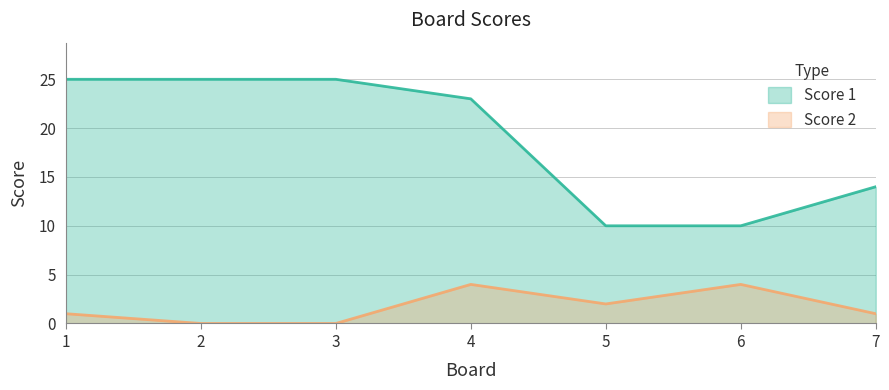

True or false: Score 1 and Score 2 cross at least once.

False